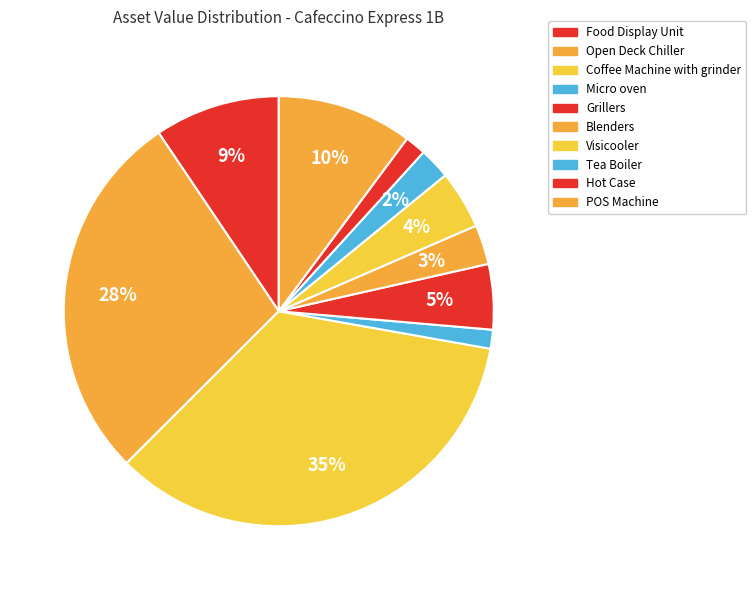

How many segments does this pie chart have?

10